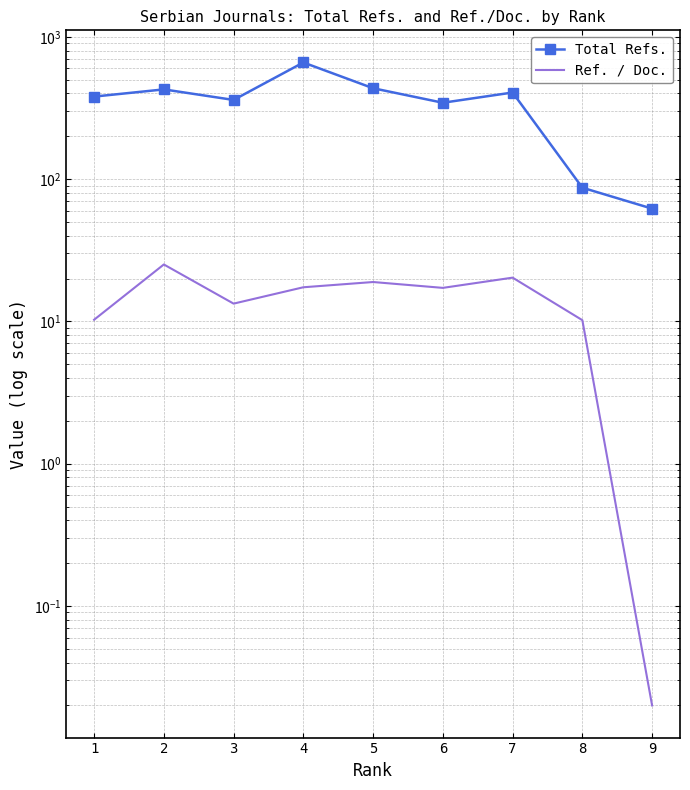

What is the sum of the Total Refs. values at 1 and 5?

815.0